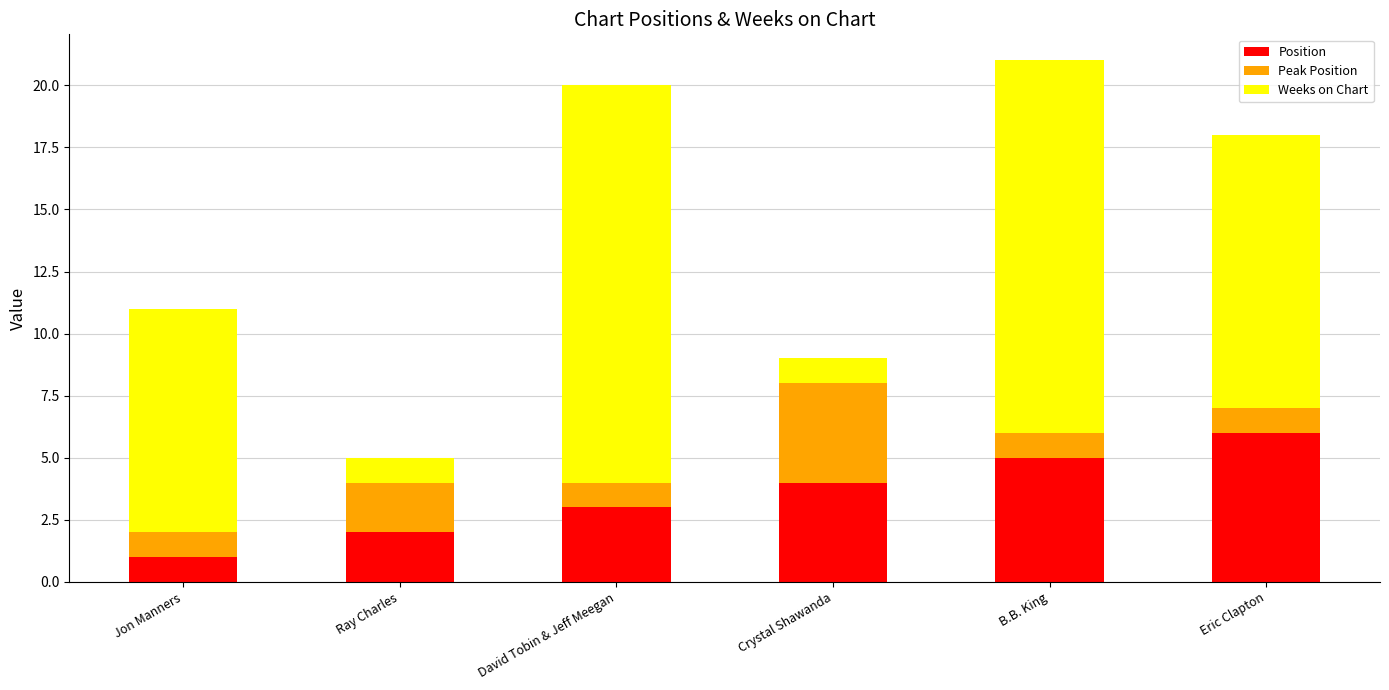

What is the total value across all series at Eric Clapton?

18